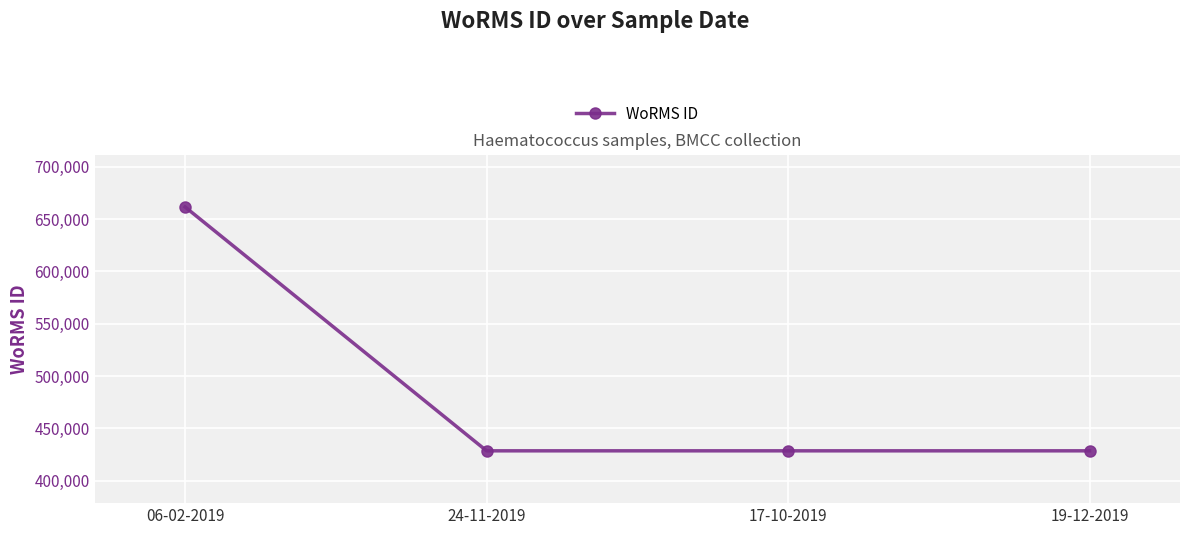

Count the number of values greater than 428522.

1